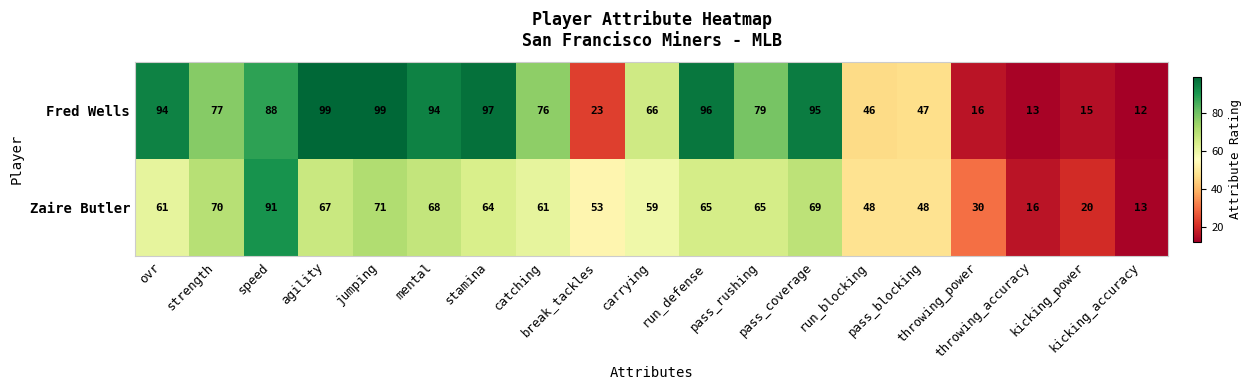

Count the number of categories in the chart.

19